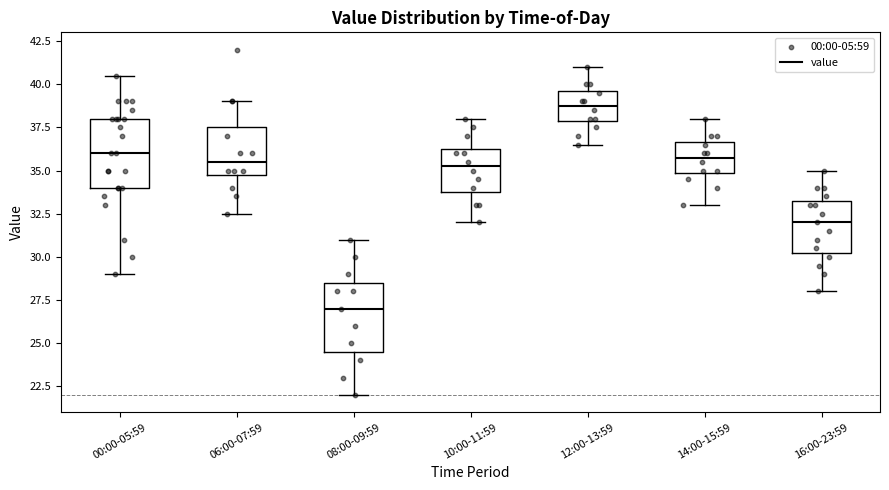

Reading left to right, transcribe this box plot: for each box, give where its median line is, the range the box spans, and where its two whiskers end, as read against the y-axis. The values are not printed on the chart, so give them approximately, as read against the axis.

00:00-05:59: median 36.0, box 34.0 to 38.0, whiskers 29.0 to 40.5
06:00-07:59: median 35.5, box 35.0 to 37.5, whiskers 32.5 to 39.0
08:00-09:59: median 27.0, box 24.5 to 28.5, whiskers 22.0 to 31.0
10:00-11:59: median 35.5, box 34.0 to 36.5, whiskers 32.0 to 38.0
12:00-13:59: median 39.0, box 38.0 to 39.5, whiskers 36.5 to 41.0
14:00-15:59: median 36.0, box 35.0 to 36.5, whiskers 33.0 to 38.0
16:00-23:59: median 32.0, box 30.5 to 33.5, whiskers 28.0 to 35.0